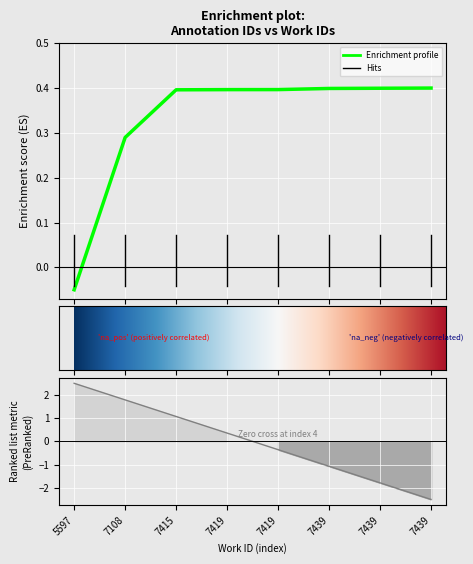

Reading left to right, list all the values displayed in this chart.

-0.1	0.3	0.4	0.4	0.4	0.4	0.4	0.4